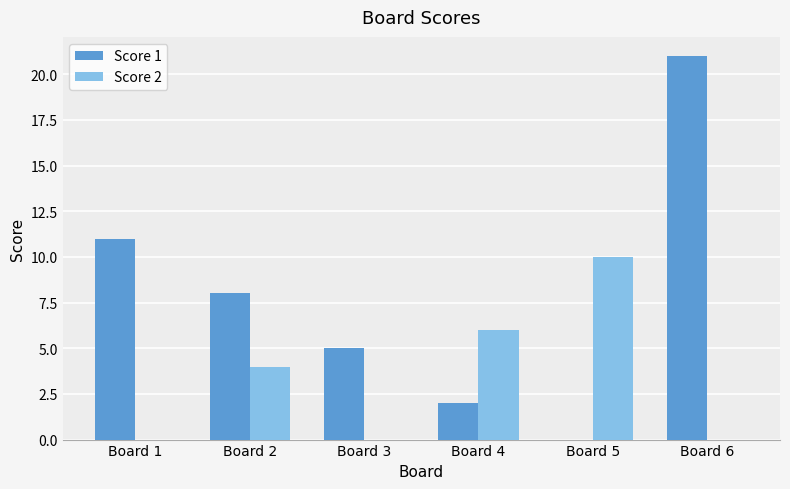

The Score 2 series shows 5 at Board 3. True or false?

False